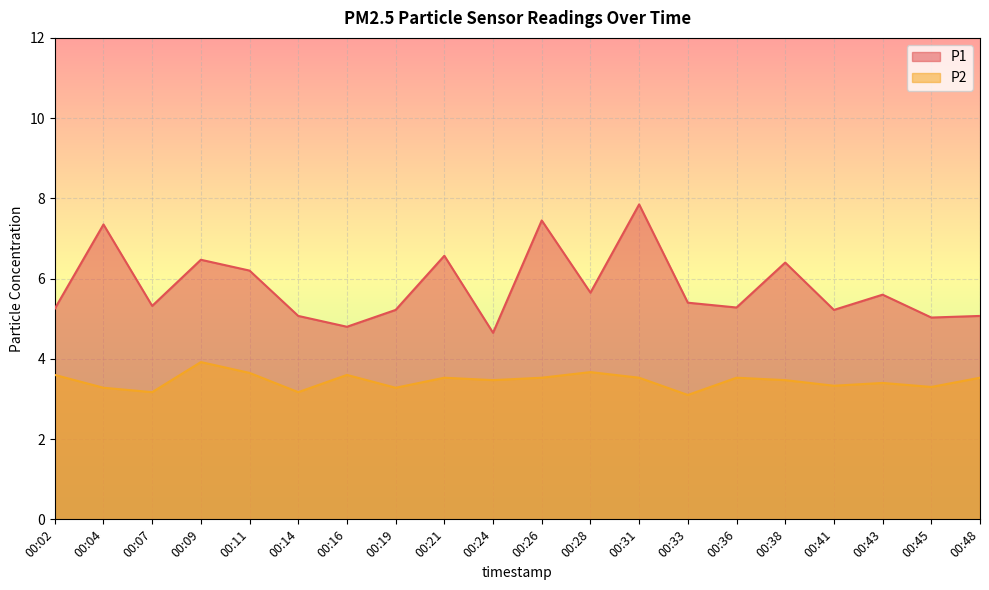

What is the difference between the second highest and minimum values in the P2 series?

0.6